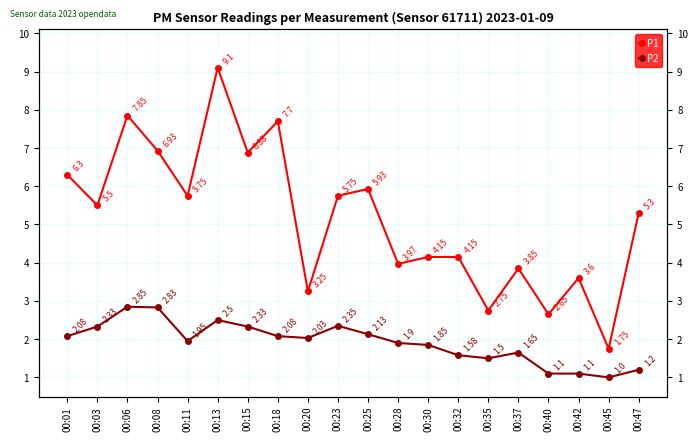

What is the sum of all P1 values?

103.1